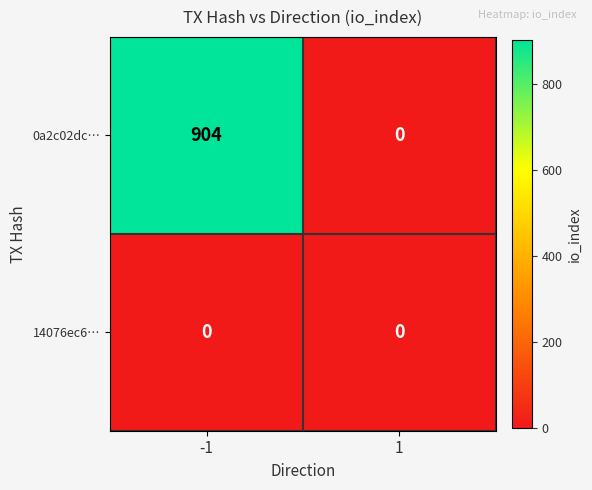

Between -1 and 1, which series saw the biggest shift?

0a2c02dc…